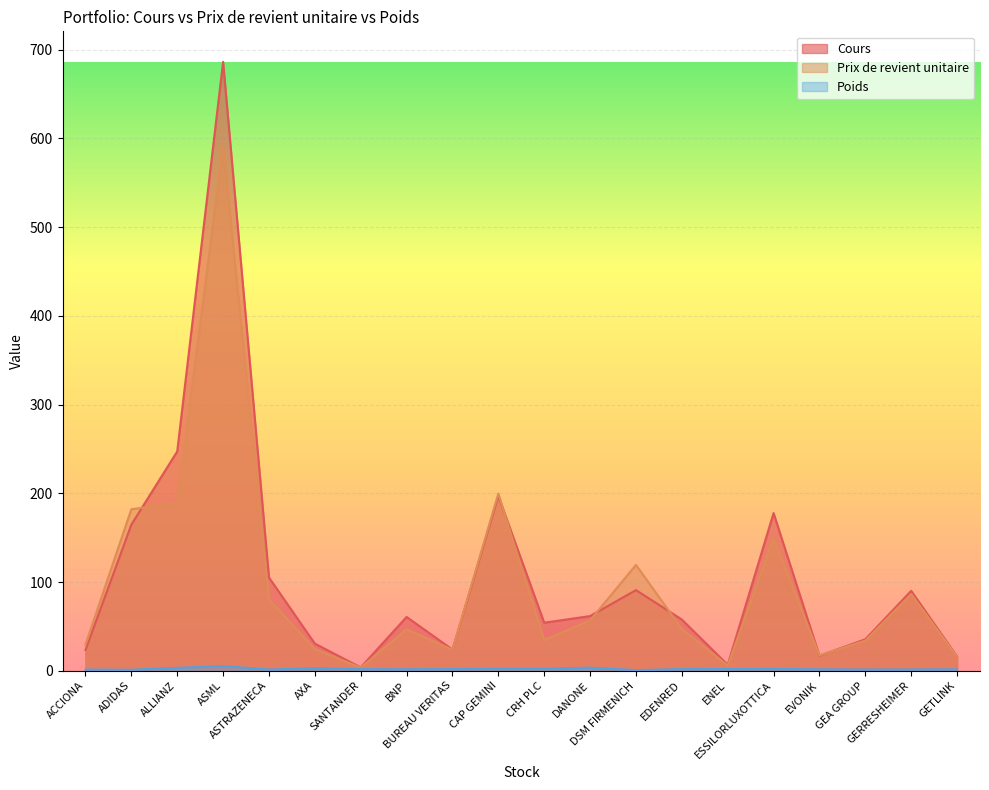

Which series has the largest total across all categories?

Cours